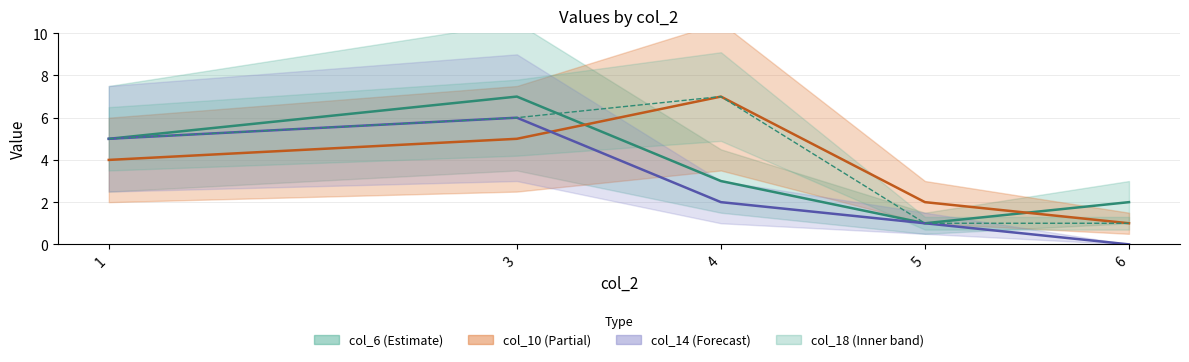

Reading left to right, list all the values displayed in this chart.

col_6: 5	7	3	1	2
col_10: 4	5	7	2	1
col_14: 5	6	2	1	0
col_18: 5	6	7	1	1